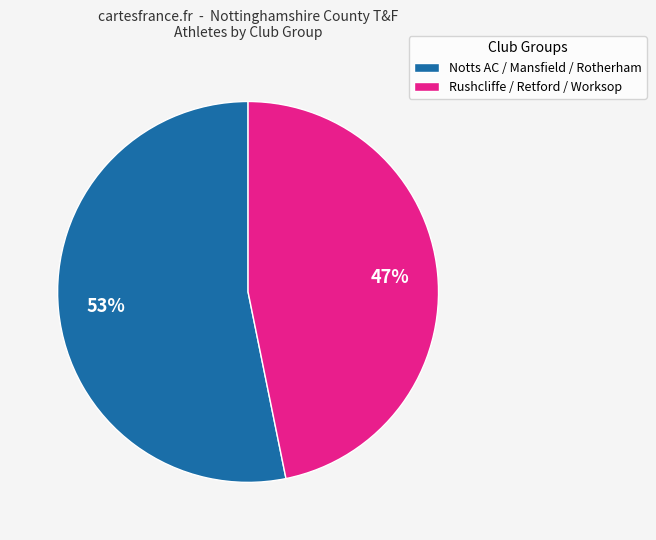

Is there a majority slice in this chart?

Yes